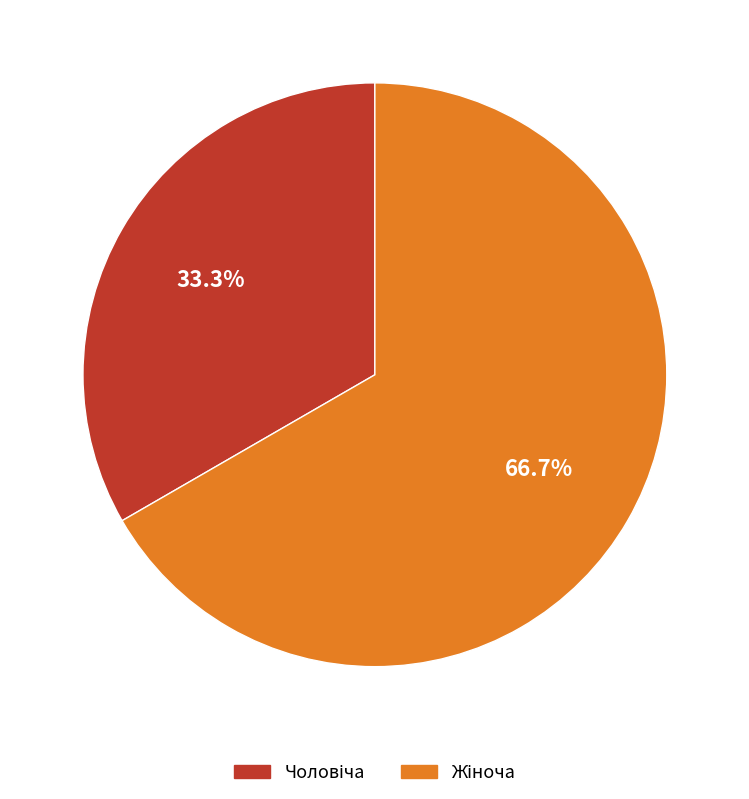

To the nearest percent, what is the difference between the largest and smallest slice percentages?

33%